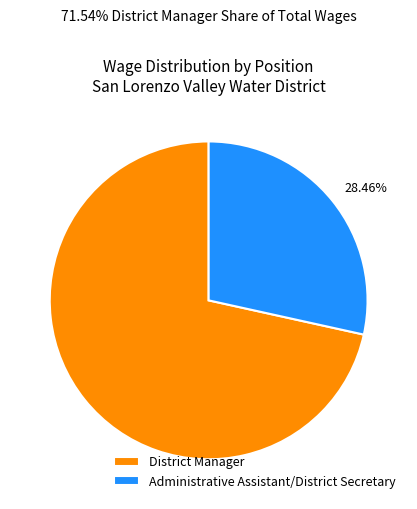

Combined, do District Manager and Administrative Assistant/District Secretary account for over 50%?

Yes